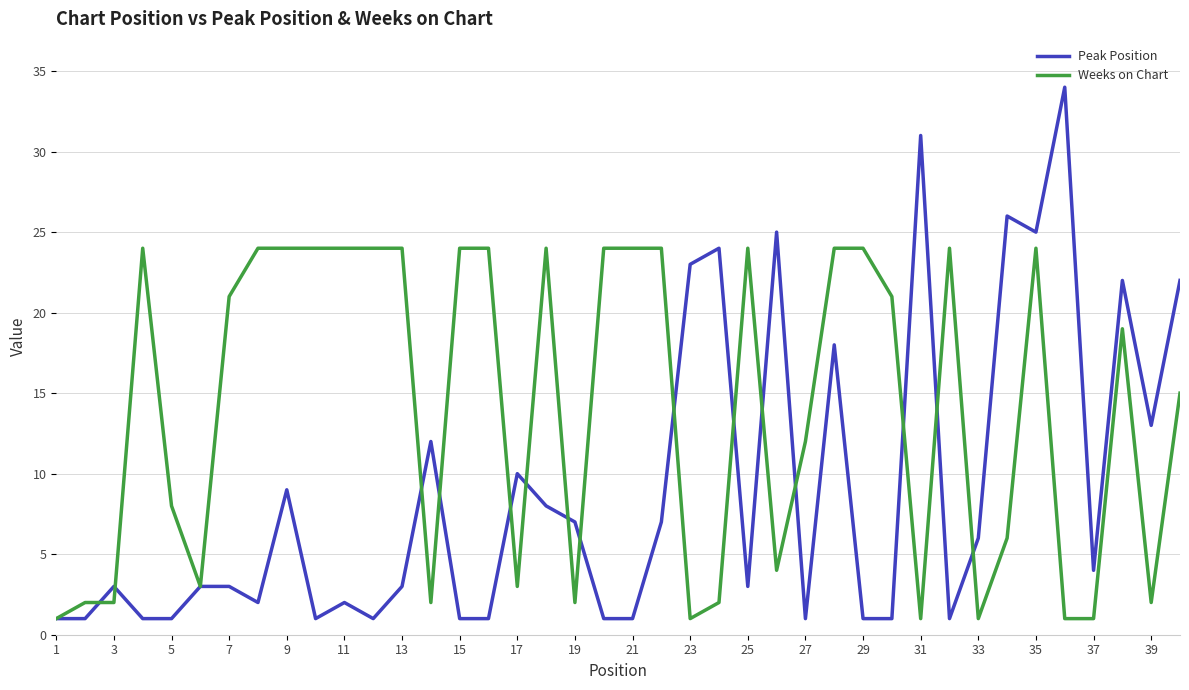

What is the maximum value for Peak Position?

34